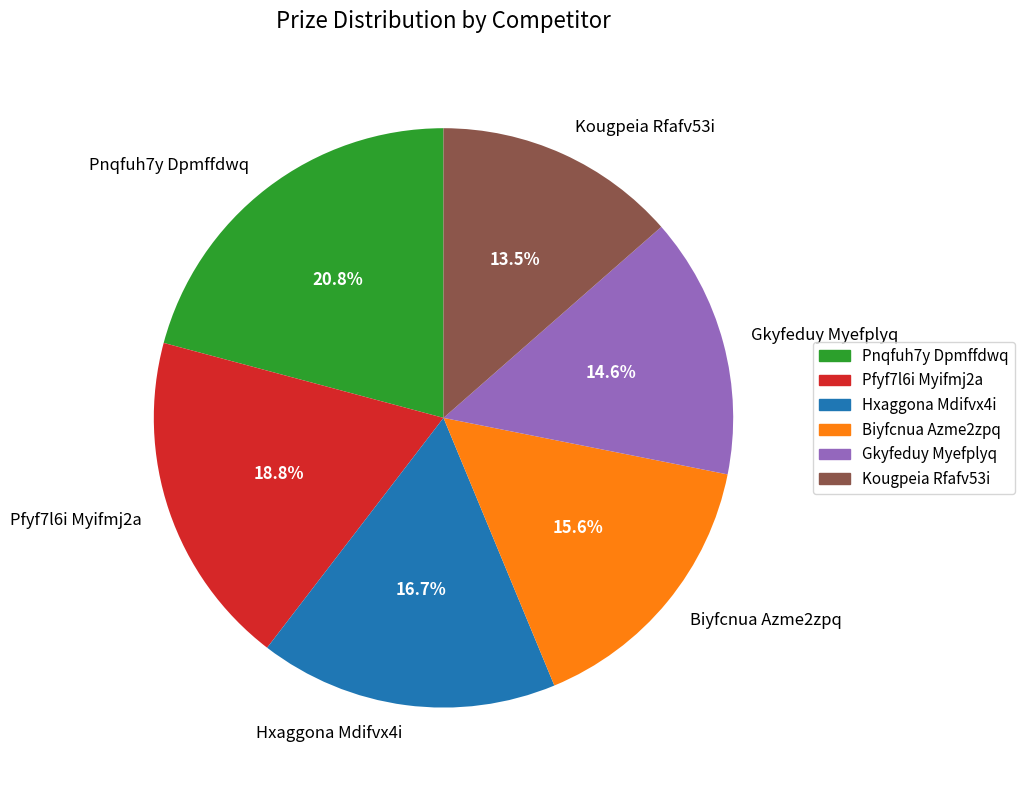

To the nearest percent, what is the average slice percentage?

17%